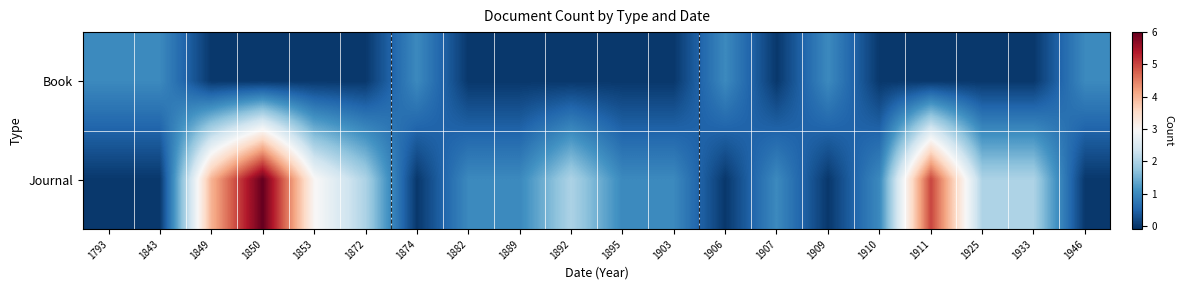

Reading left to right, list all the values displayed in this chart.

Book: 1793=1	1843=1	1849=0	1850=0	1853=0	1872=0	1874=1	1882=0	1889=0	1892=0	1895=0	1903=0	1906=1	1907=0	1909=1	1910=0	1911=0	1925=0	1933=0	1946=1
Journal: 1793=0	1843=0	1849=4	1850=6	1853=3	1872=2	1874=0	1882=1	1889=1	1892=2	1895=1	1903=1	1906=0	1907=1	1909=0	1910=1	1911=5	1925=2	1933=2	1946=0